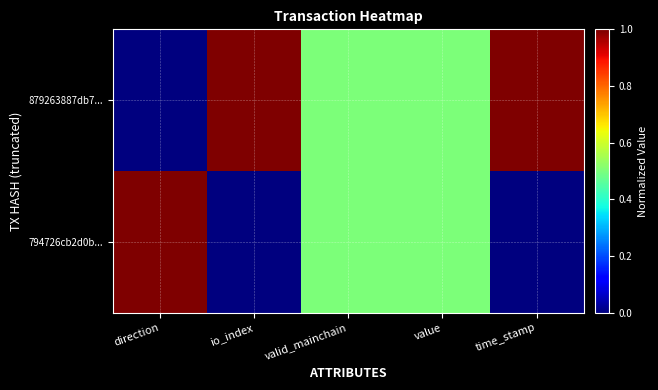

What is the spread (max minus min) of values at io_index?

1.0